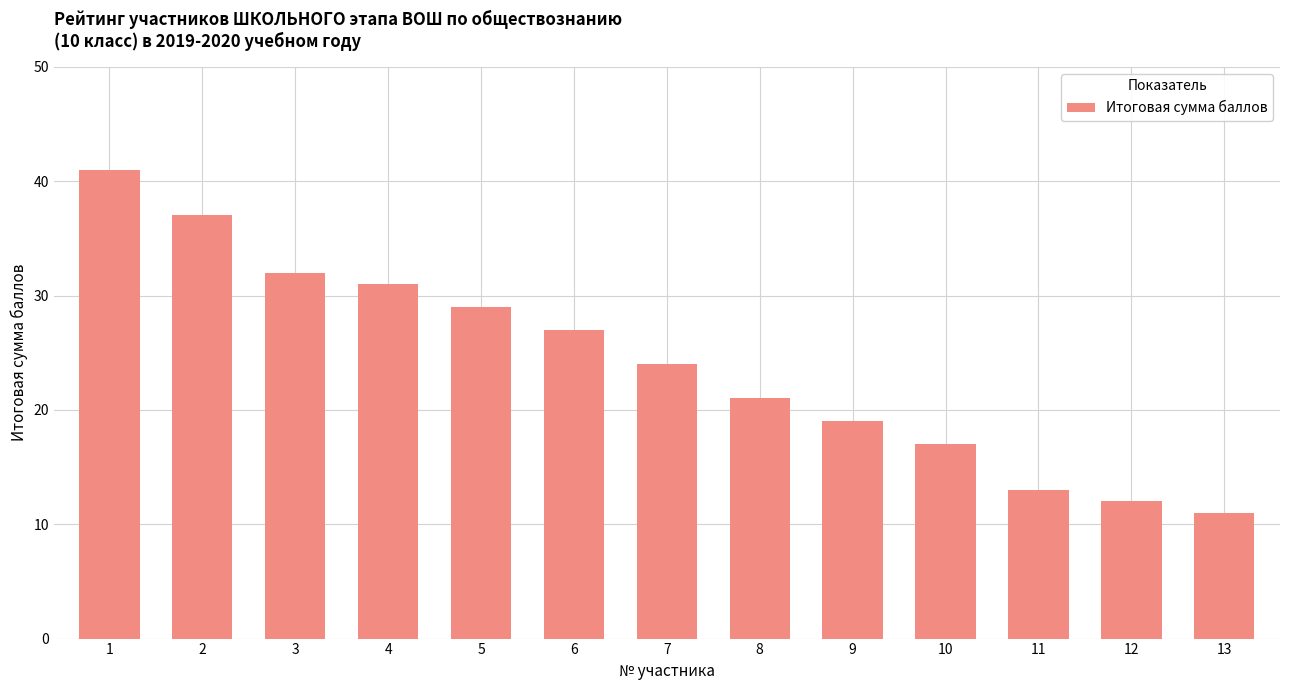

Reading left to right, what are all the values shown in this chart?

1=41	2=37	3=32	4=31	5=29	6=27	7=24	8=21	9=19	10=17	11=13	12=12	13=11